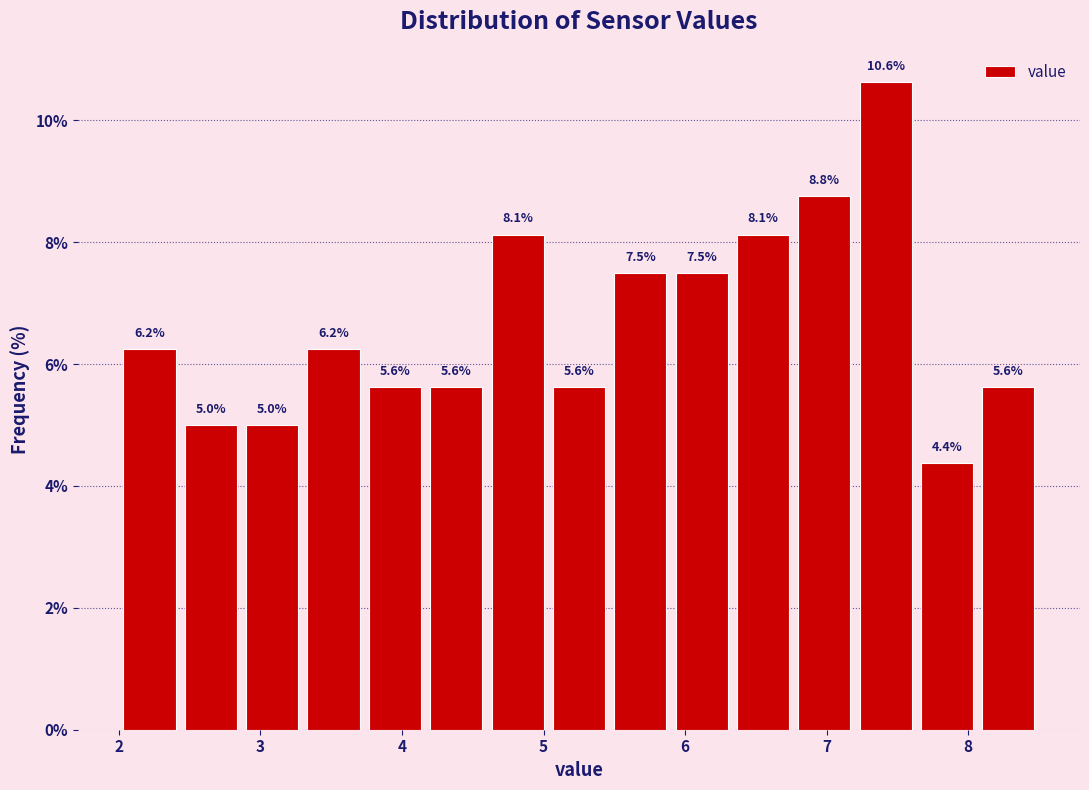

Reading left to right, transcribe this chart: for each bar, give the range it covers on the x-axis and its height. The bar edges are not printed on the chart, so give them approximately, as read against the axis.

2.0 to 2.4: 6.2
2.4 to 2.9: 5.0
2.9 to 3.3: 5.0
3.3 to 3.7: 6.2
3.7 to 4.2: 5.6
4.2 to 4.6: 5.6
4.6 to 5.0: 8.1
5.0 to 5.5: 5.6
5.5 to 5.9: 7.5
5.9 to 6.3: 7.5
6.3 to 6.8: 8.1
6.8 to 7.2: 8.8
7.2 to 7.6: 10.6
7.6 to 8.1: 4.4
8.1 to 8.5: 5.6